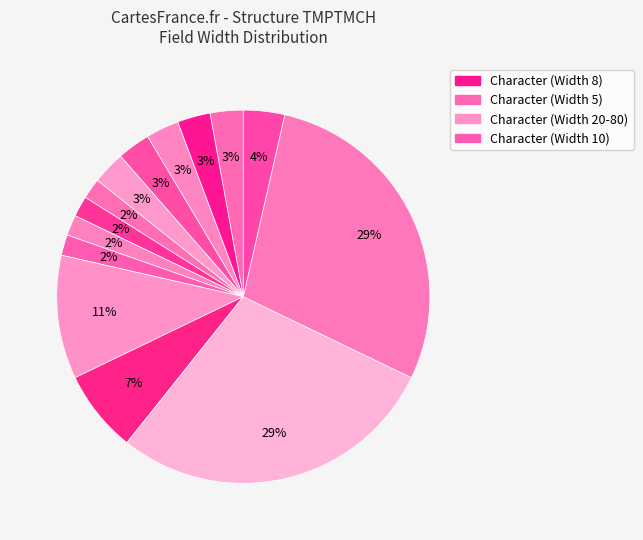

How many segments does this pie chart have?

14